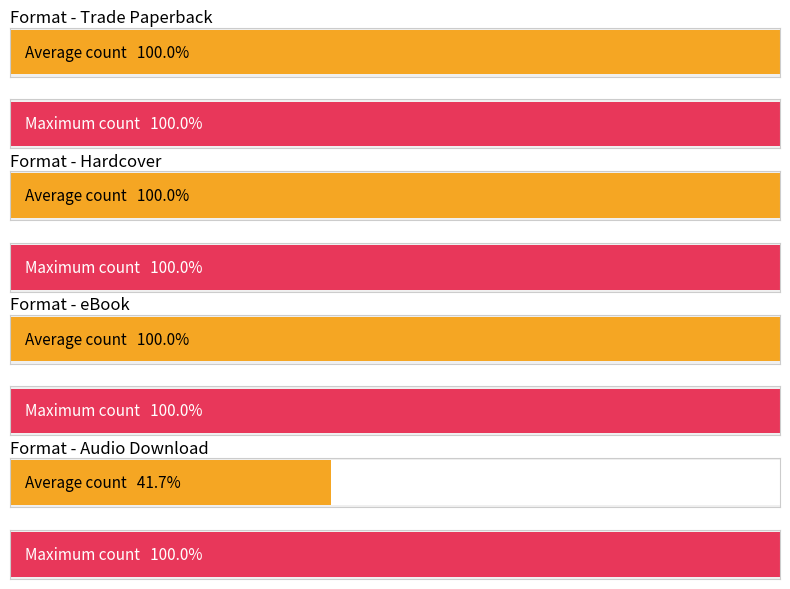

At which label does the data first exceed 3?

Trade Paperback